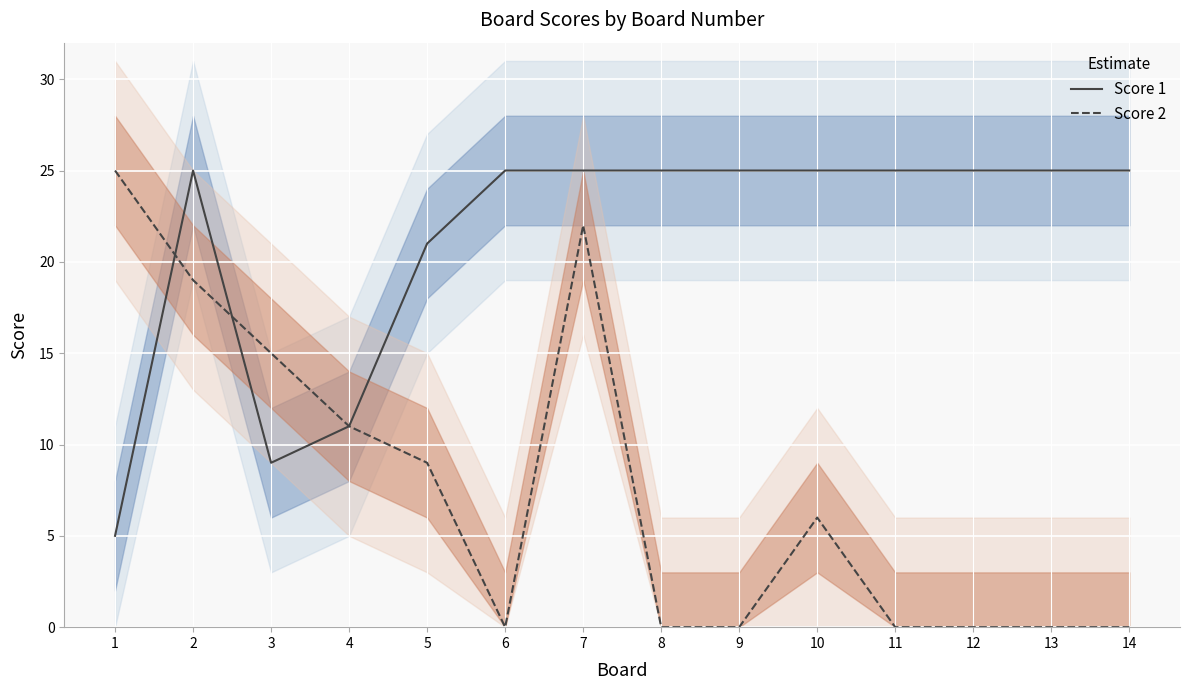

True or false: Score 1 has a value of 34 at 9.

False